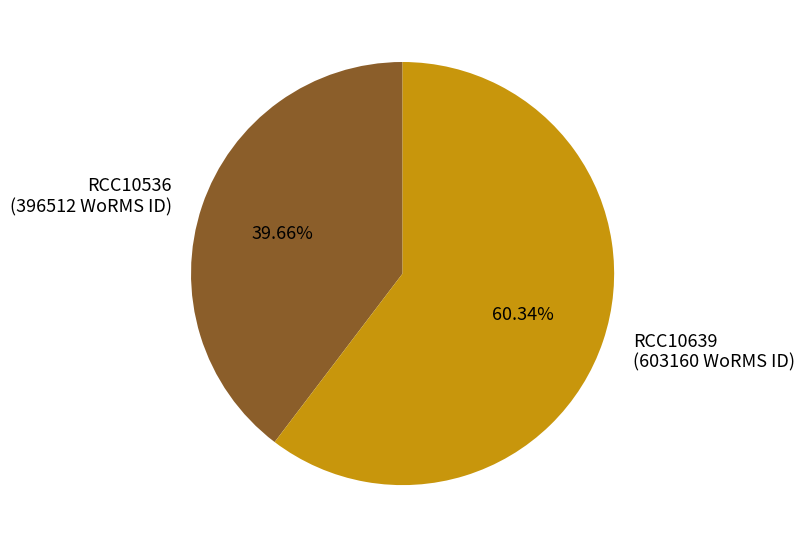

How many slices are in this pie chart?

2